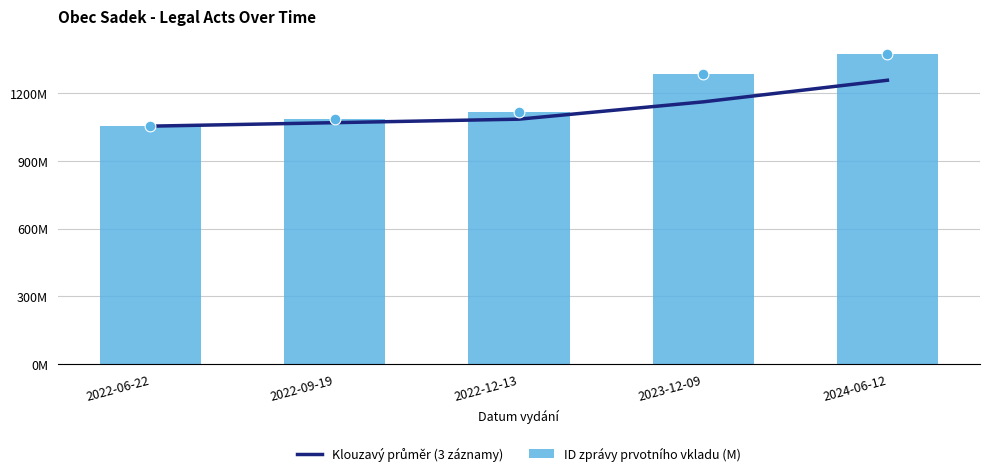

Is the value of Klouzavý průměr (3 záznamy) at 2024-06-12 greater than the value of ID zprávy prvotního vkladu (M) at 2023-12-09?

No